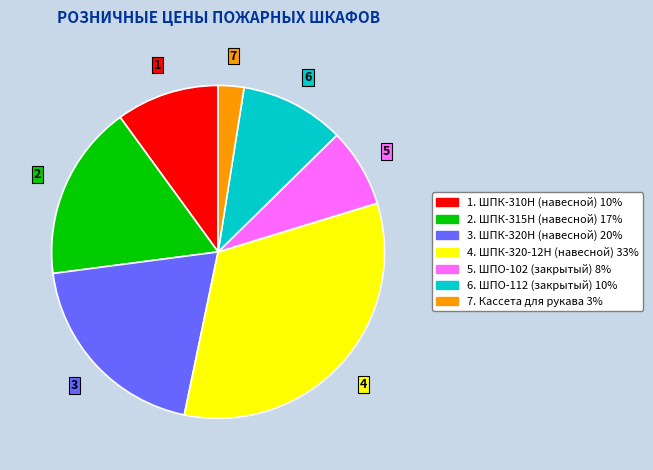

Is there a majority slice in this chart?

No